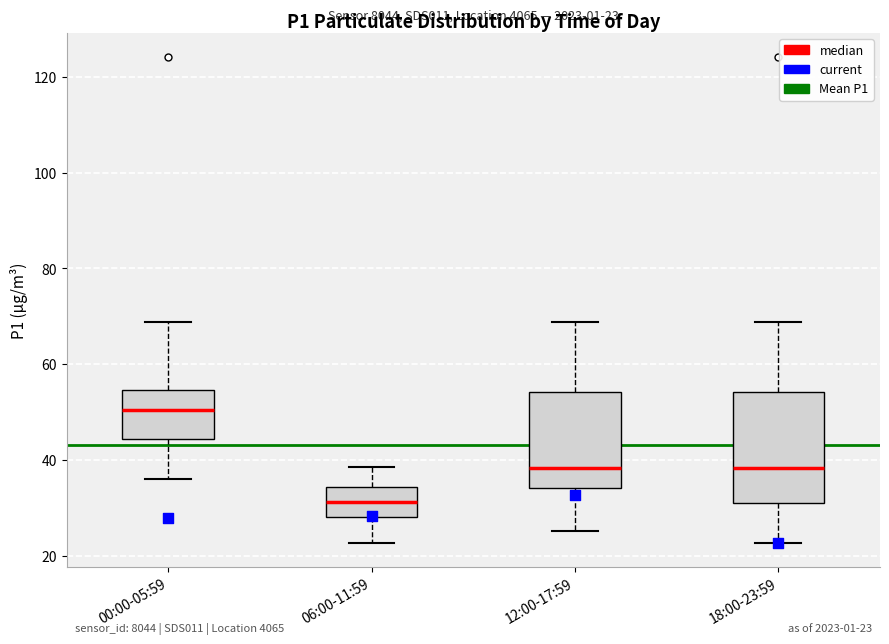

Which box is the tallest, from its lower edge to its upper edge?

18:00-23:59